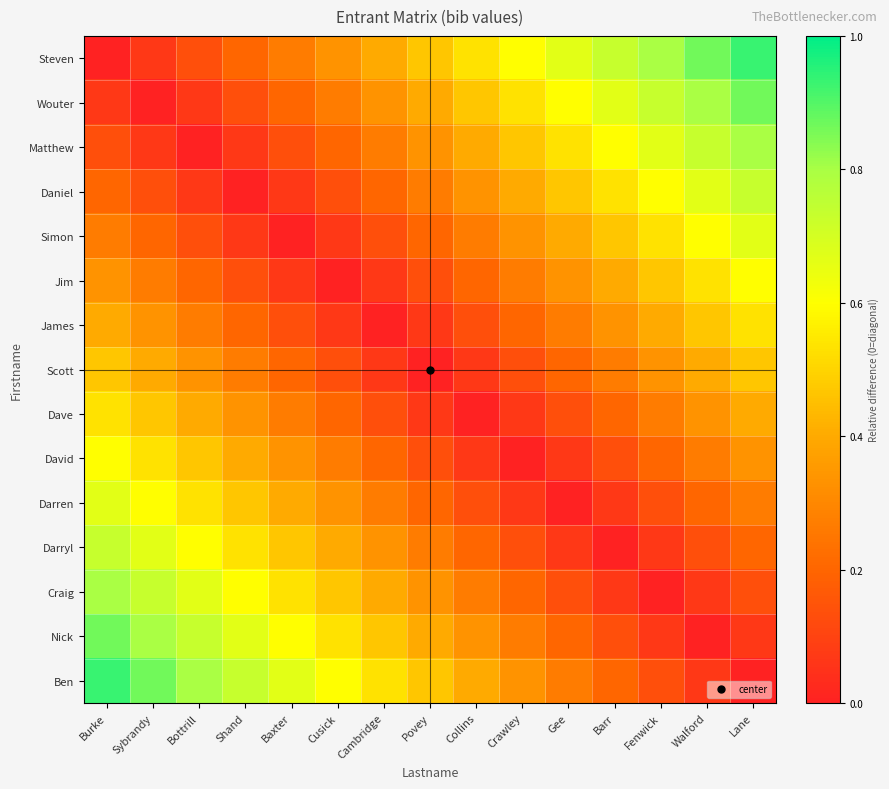

Which label corresponds to the largest value in the chart?

Lane